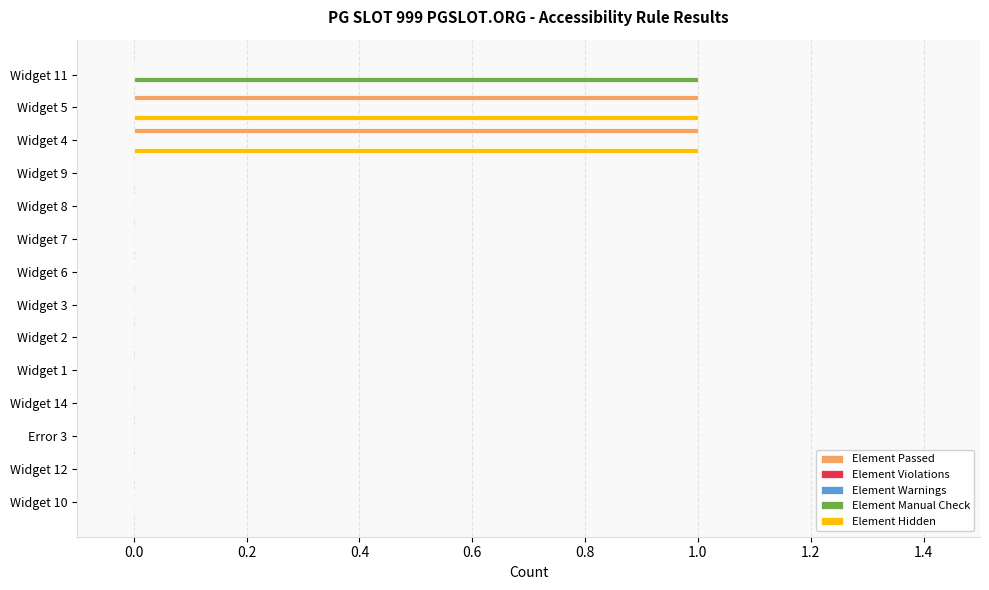

What are all the series names shown in the legend?

Element Passed, Element Violations, Element Warnings, Element Manual Check, Element Hidden